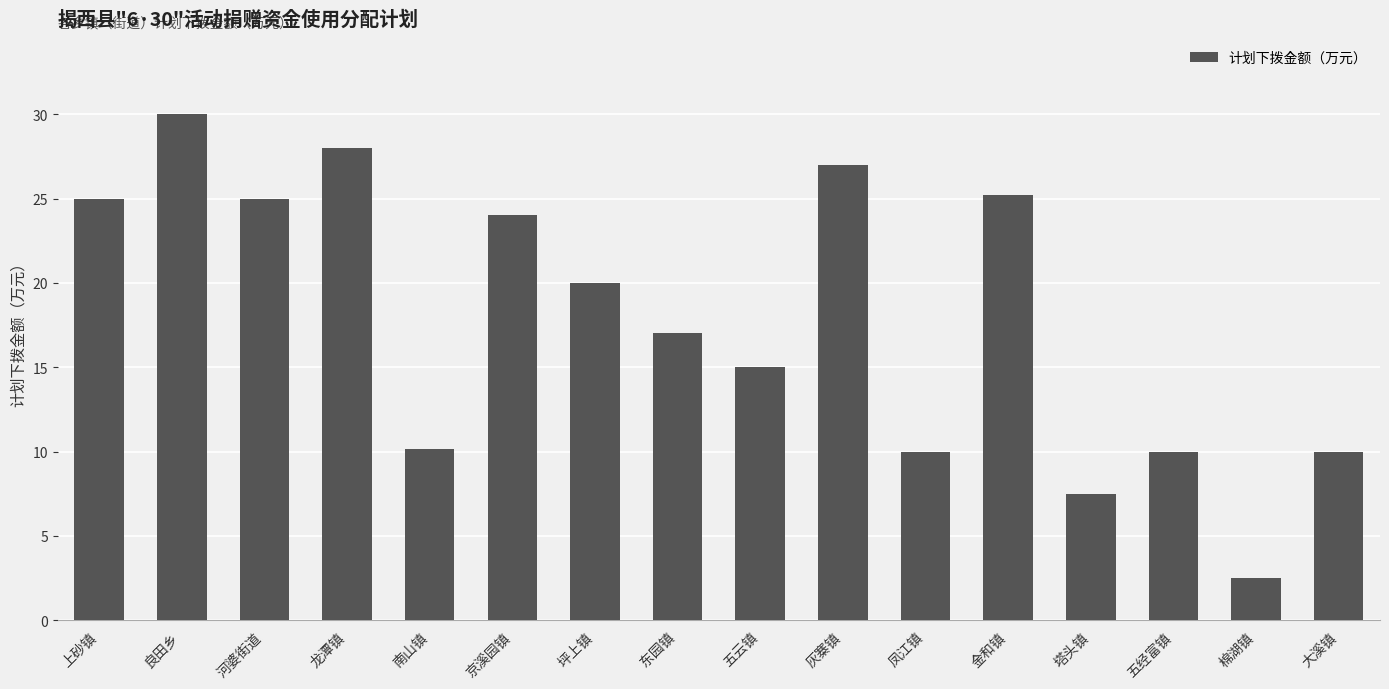

Does the chart contain stacked bars?

No